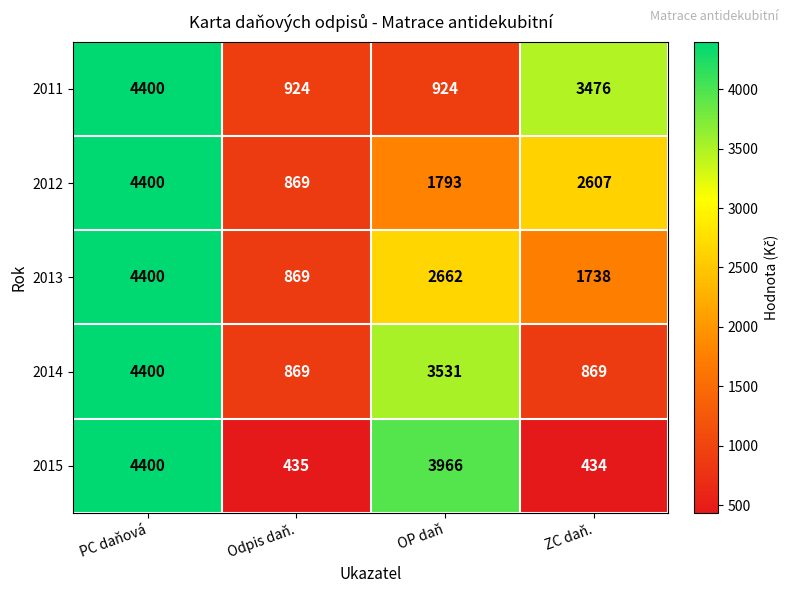

Is it true that 2012 equals 2941 at PC daňová?

False